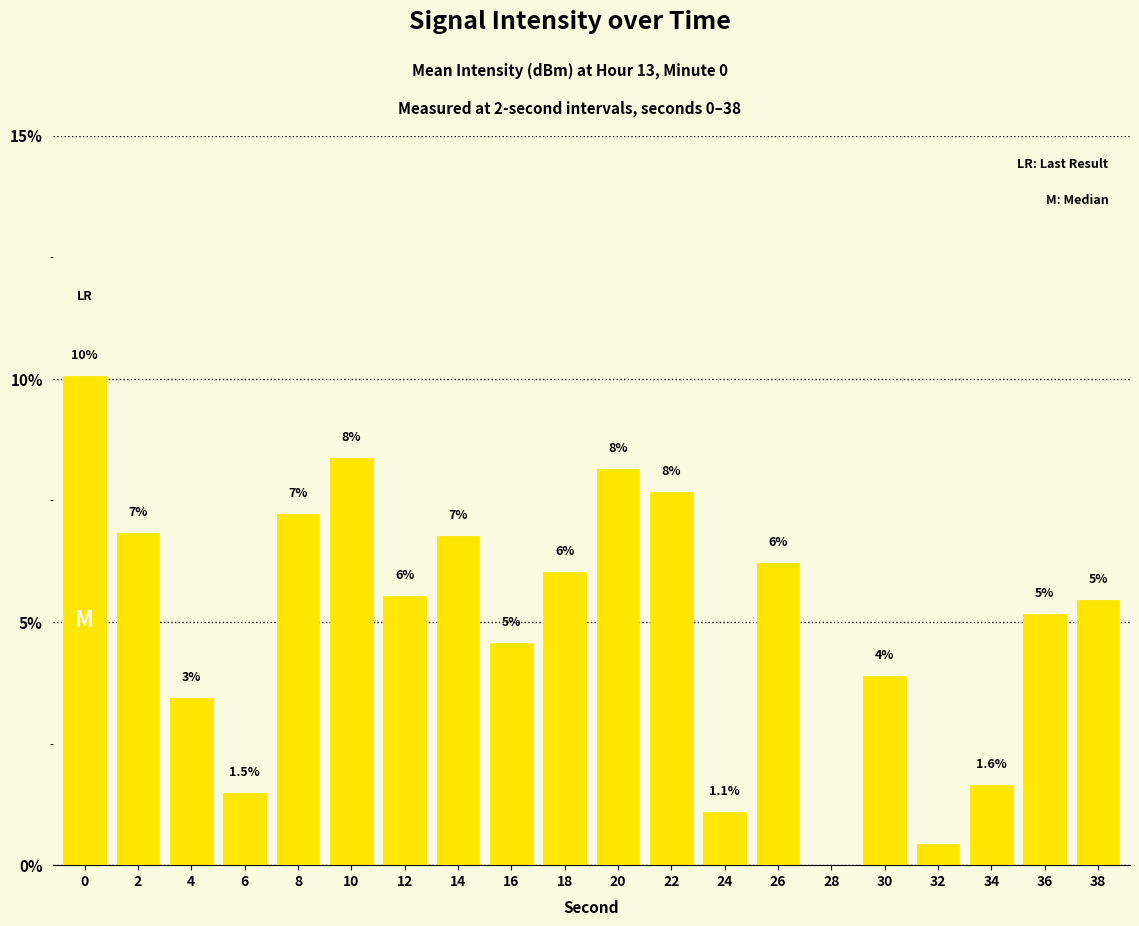

What is the difference between the maximum and minimum values?

10.1